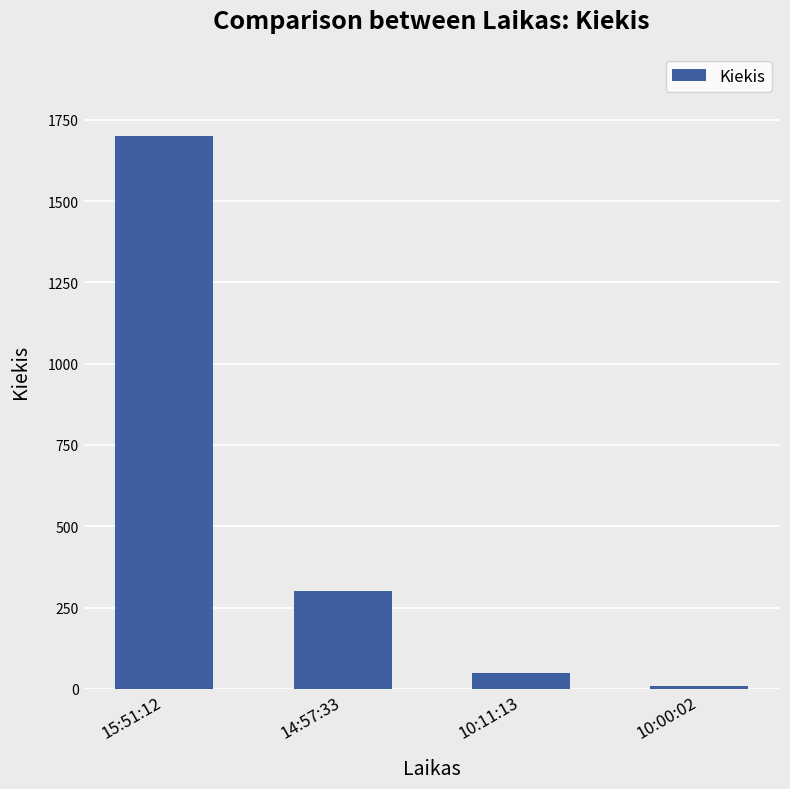

How many values are below 300?

2